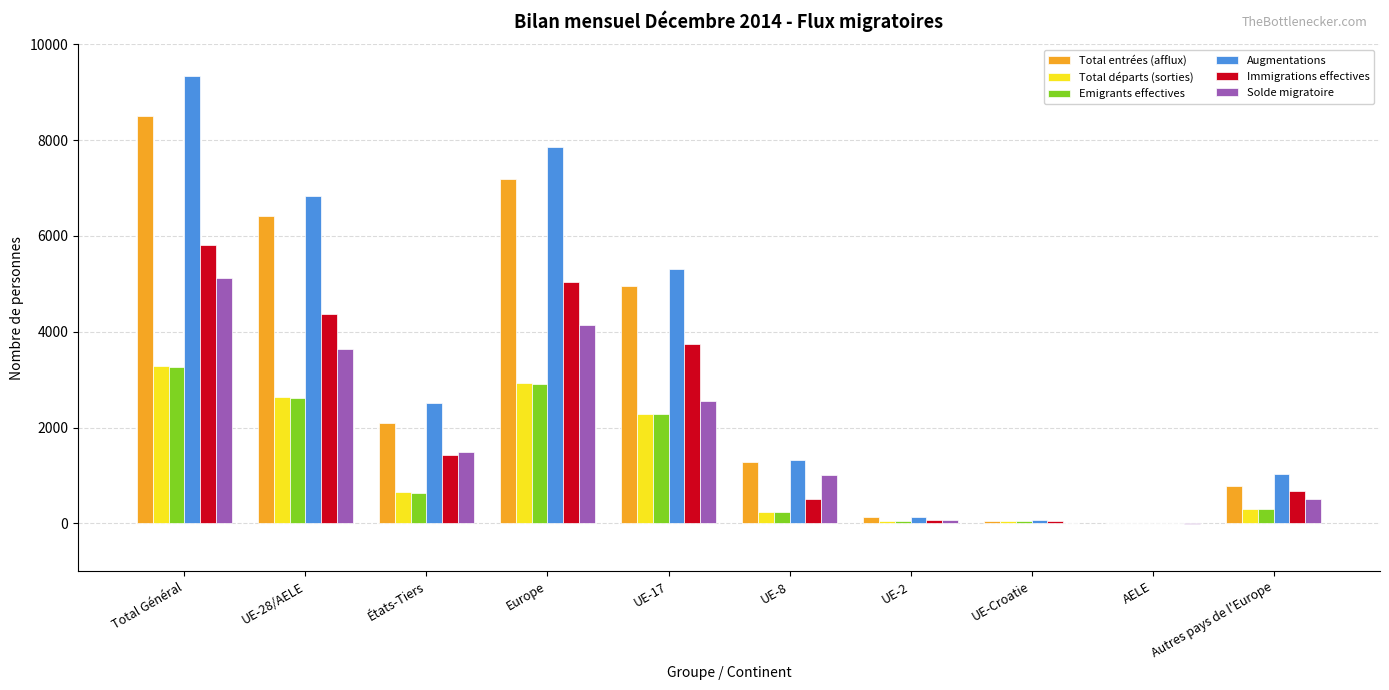

At which category is the sum across all series the highest?

Total Général